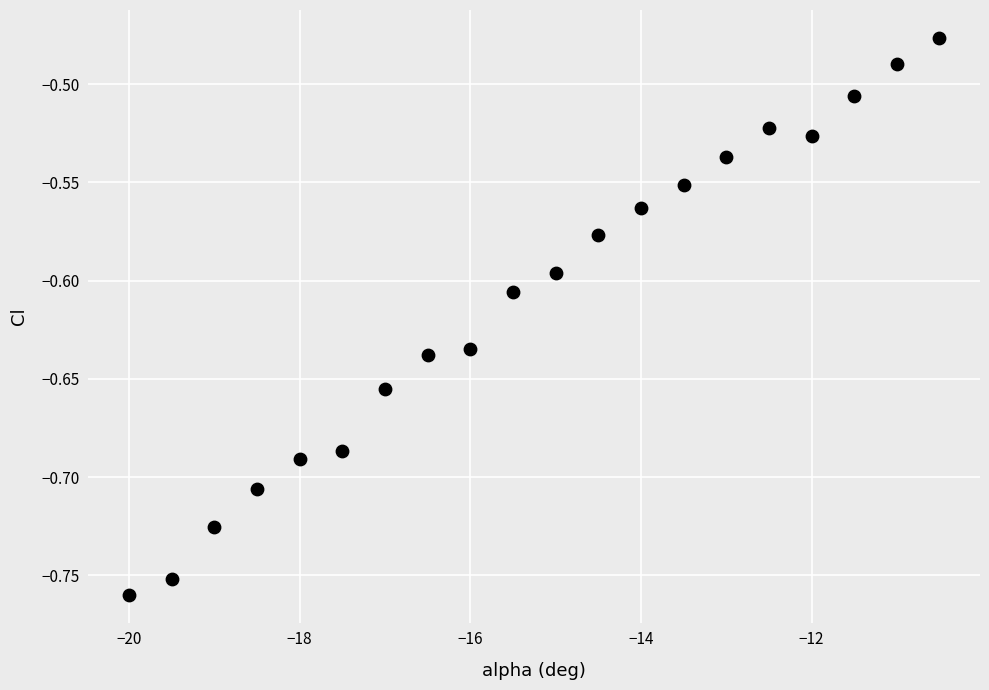

What is the range of Y values (max minus min)?

0.3